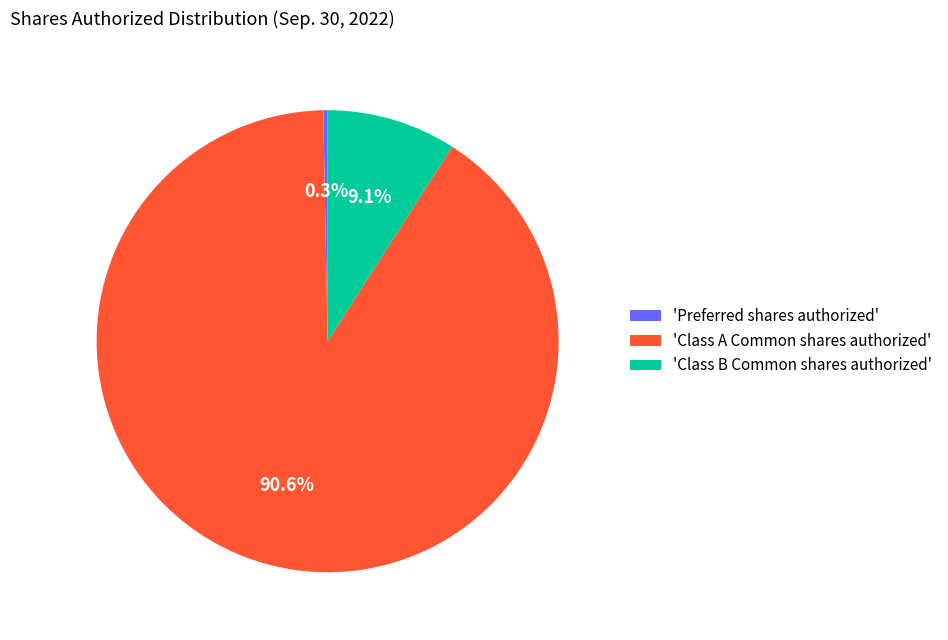

Rank the categories by value from highest to lowest.

'Class A Common shares authorized', 'Class B Common shares authorized', 'Preferred shares authorized'